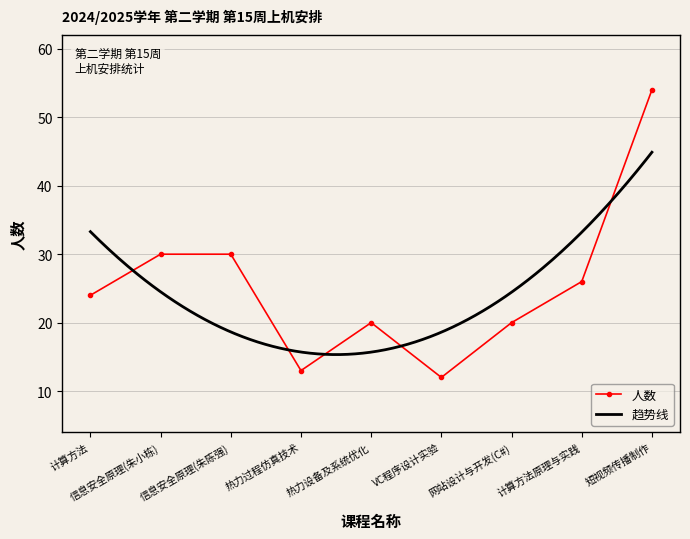

True or false: there are more than 2 points higher than both neighbors.

False